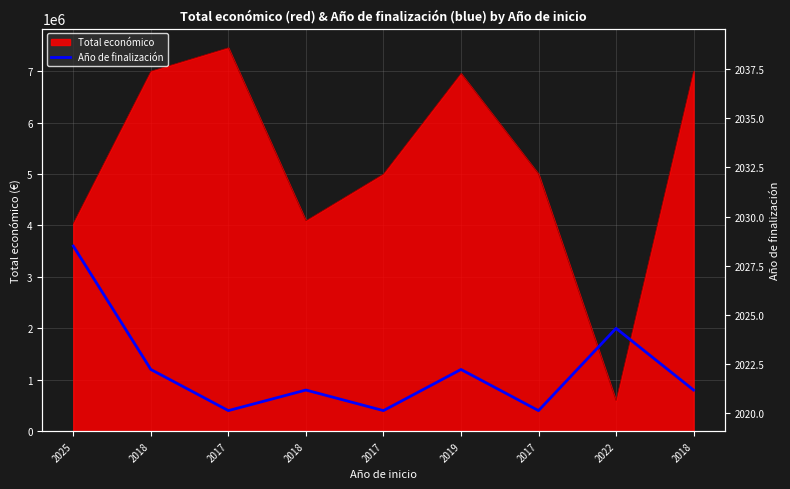

At which label is the value closest to 2000000?

2022